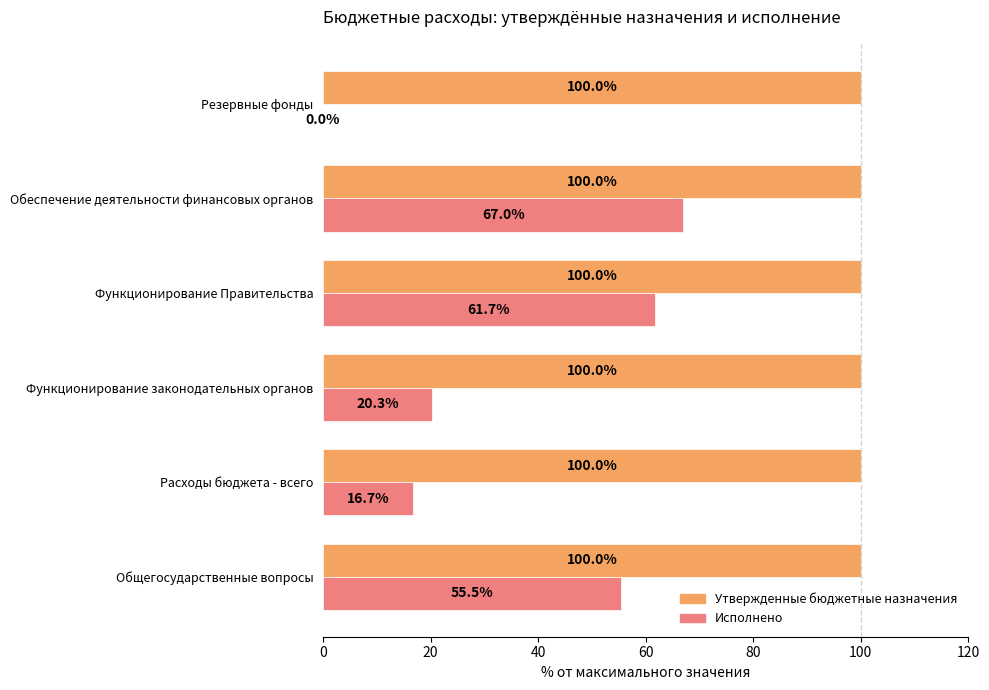

What are all the series names shown in the legend?

Утвержденные бюджетные назначения, Исполнено